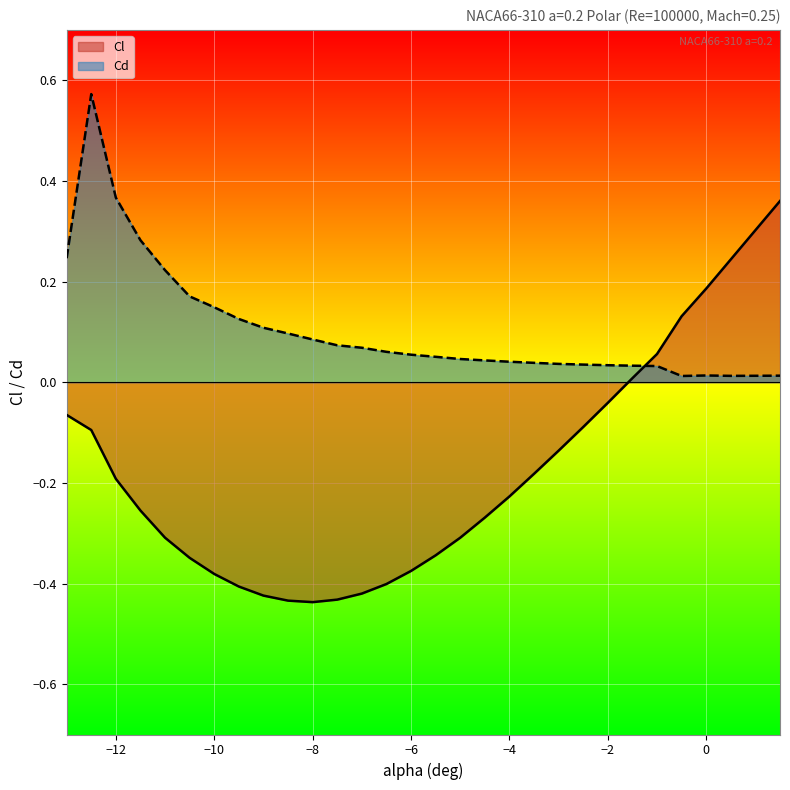

How many data points in Cl are less than 0?

23